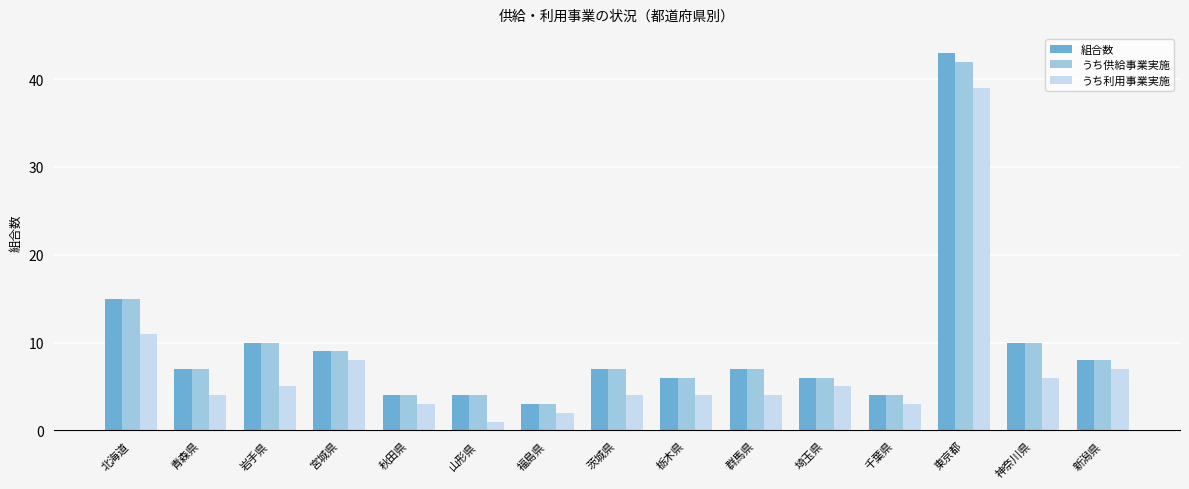

How many bars are there in total?

45